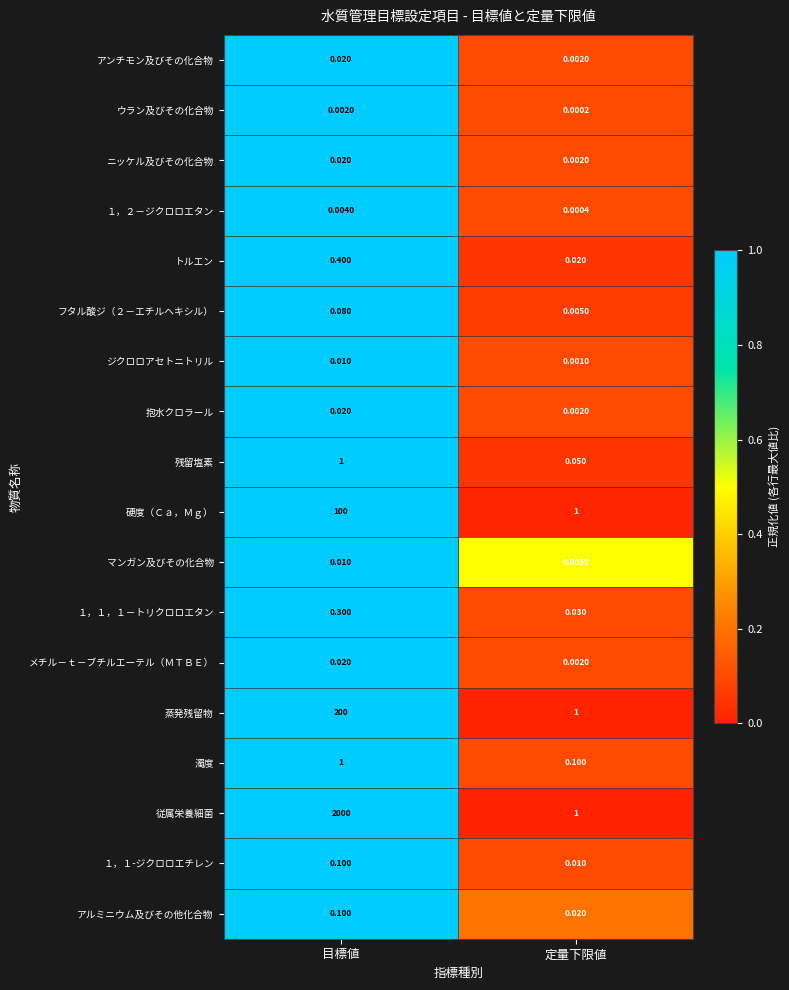

Which series has the widest spread of values?

従属栄養細菌